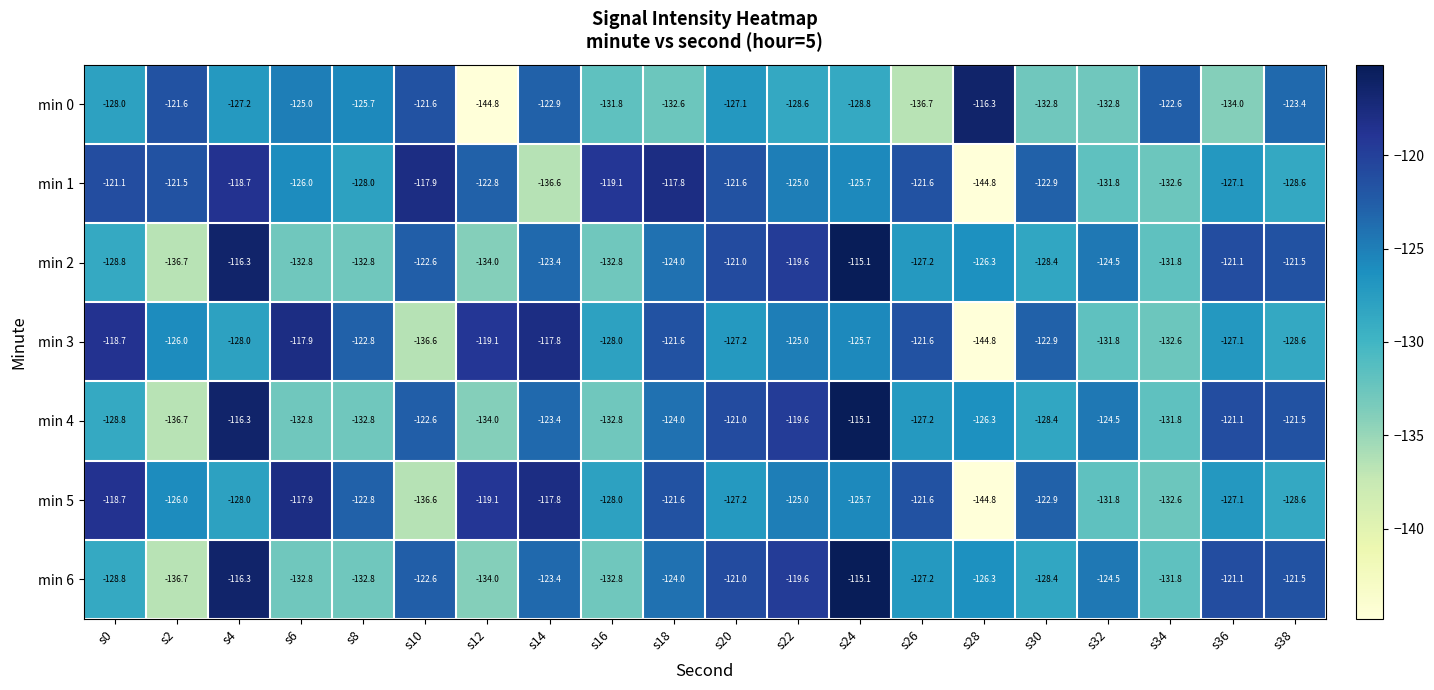

At which category is the sum across all series the highest?

s4